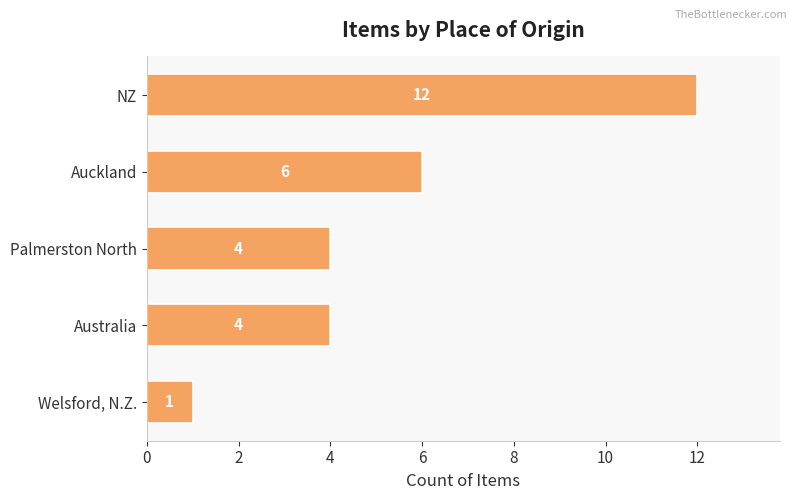

Where is the data nearest to the value 6?

Auckland